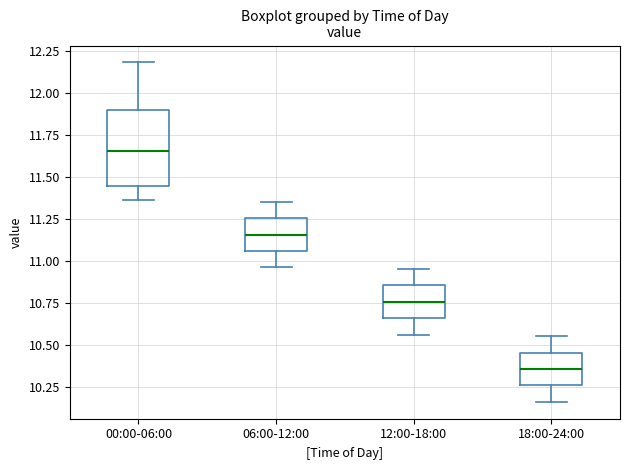

Which box has the highest median line?

00:00-06:00